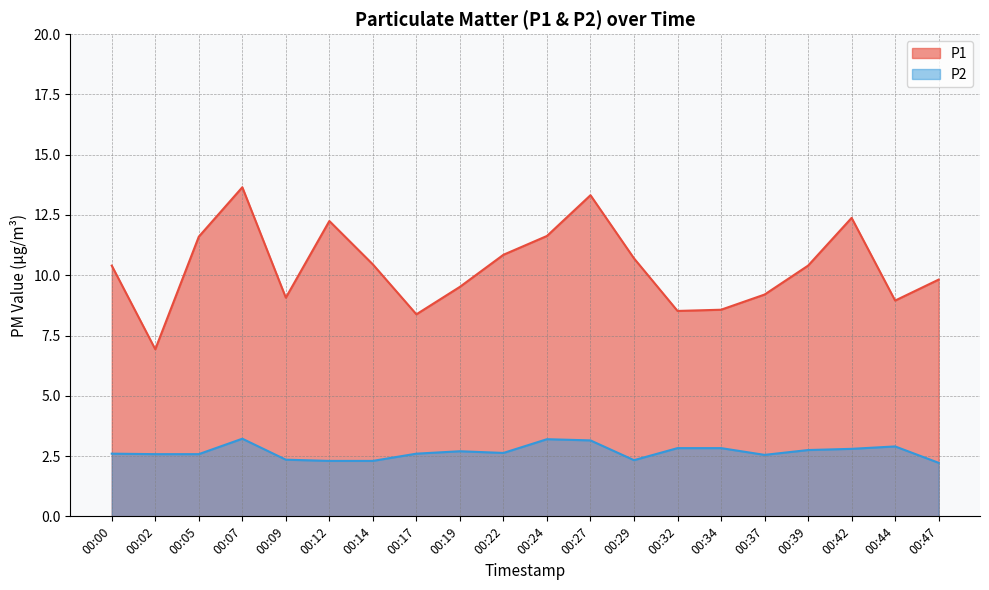

Reading left to right, what are all the values shown in this chart?

P1: 00:00=10.4	00:02=6.9	00:05=11.6	00:07=13.7	00:09=9.1	00:12=12.2	00:14=10.4	00:17=8.4	00:19=9.5	00:22=10.8	00:24=11.6	00:27=13.3	00:29=10.7	00:32=8.5	00:34=8.6	00:37=9.2	00:39=10.4	00:42=12.4	00:44=8.9	00:47=9.8
P2: 00:00=2.6	00:02=2.6	00:05=2.6	00:07=3.2	00:09=2.4	00:12=2.3	00:14=2.3	00:17=2.6	00:19=2.7	00:22=2.6	00:24=3.2	00:27=3.1	00:29=2.3	00:32=2.8	00:34=2.8	00:37=2.5	00:39=2.8	00:42=2.8	00:44=2.9	00:47=2.2